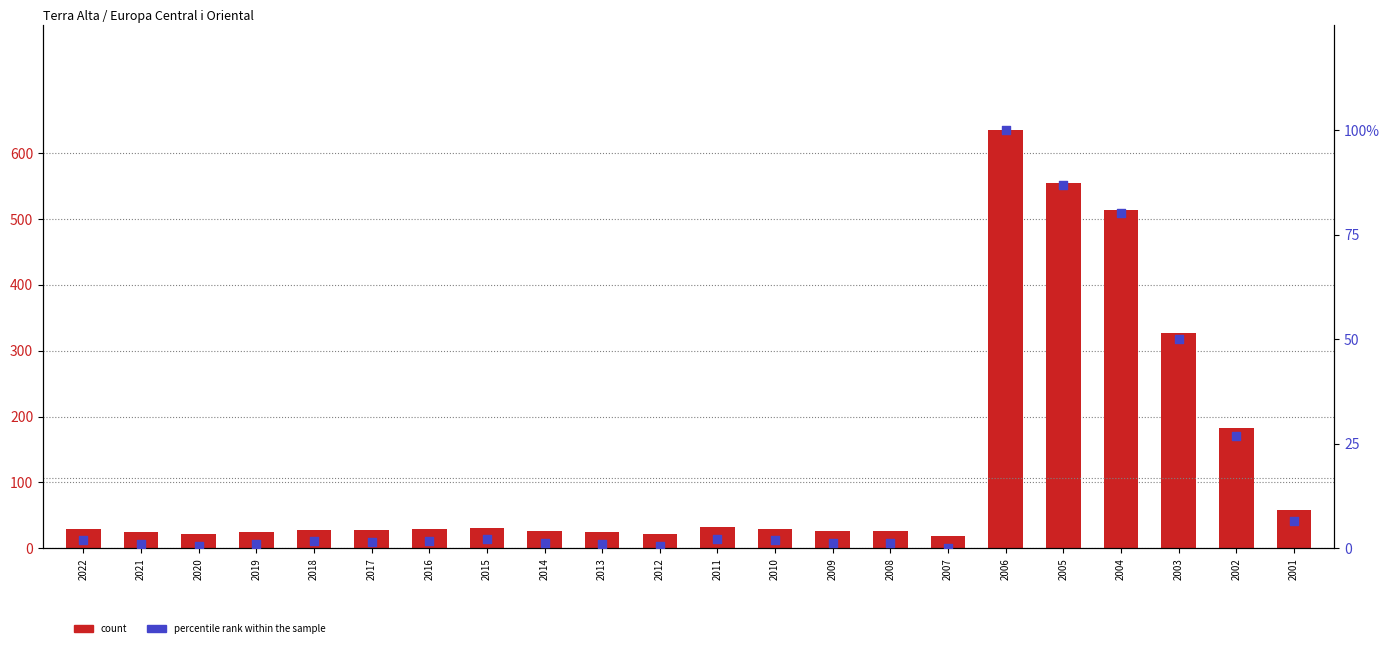

Which series reaches the maximum Y coordinate?

count